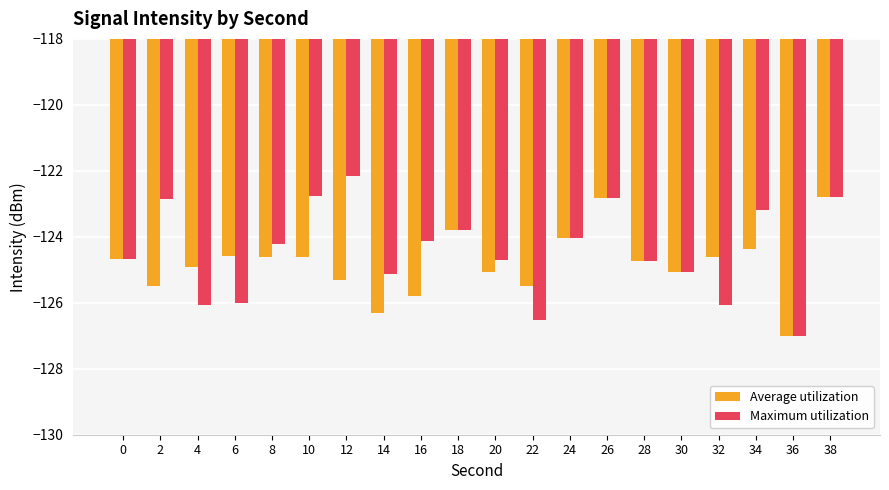

Is it true that Maximum utilization equals -45.7 at 8?

False